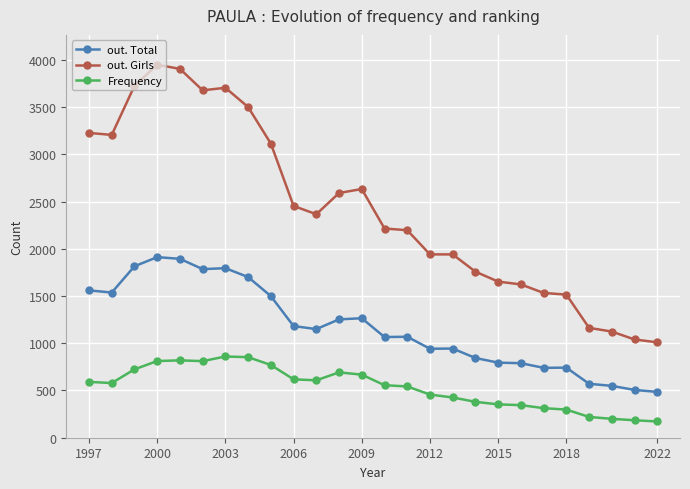

Which series has the widest spread of values?

out. Girls